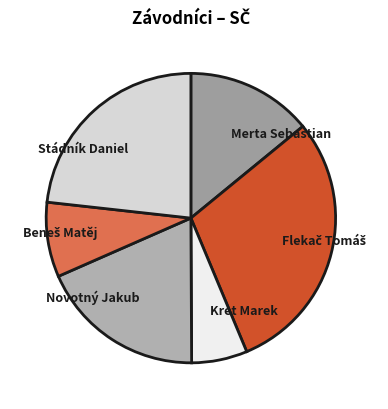

How many slices are in this pie chart?

6